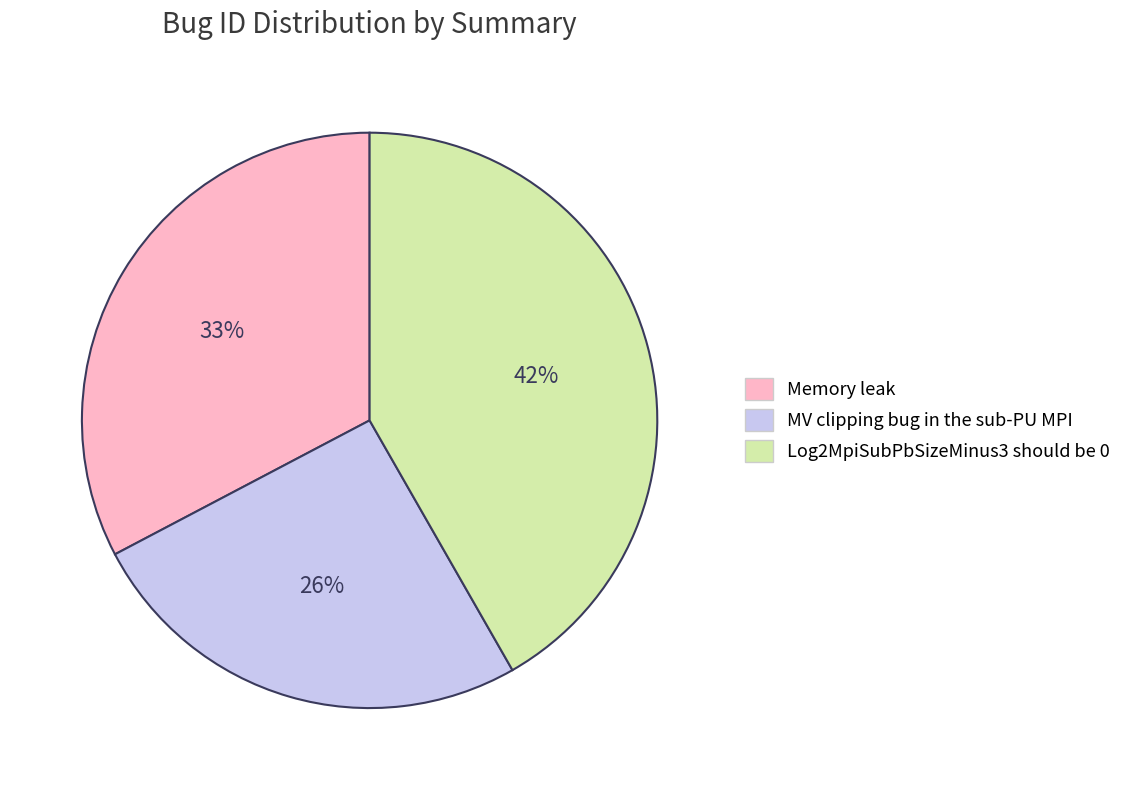

Is the sum of MV clipping bug in the sub-PU MPI and Memory leak greater than half?

Yes